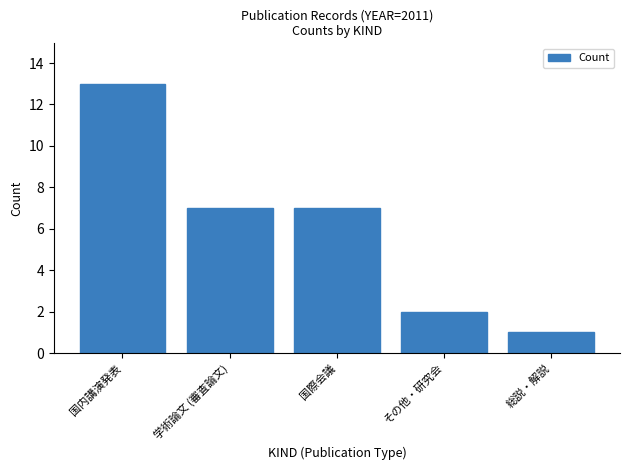

What is the difference between the maximum and minimum values?

12